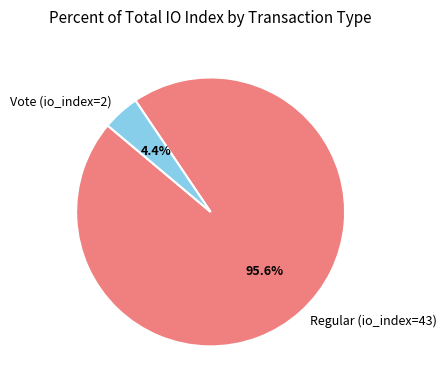

Does Vote (io_index=2) account for over 50% of the chart?

No